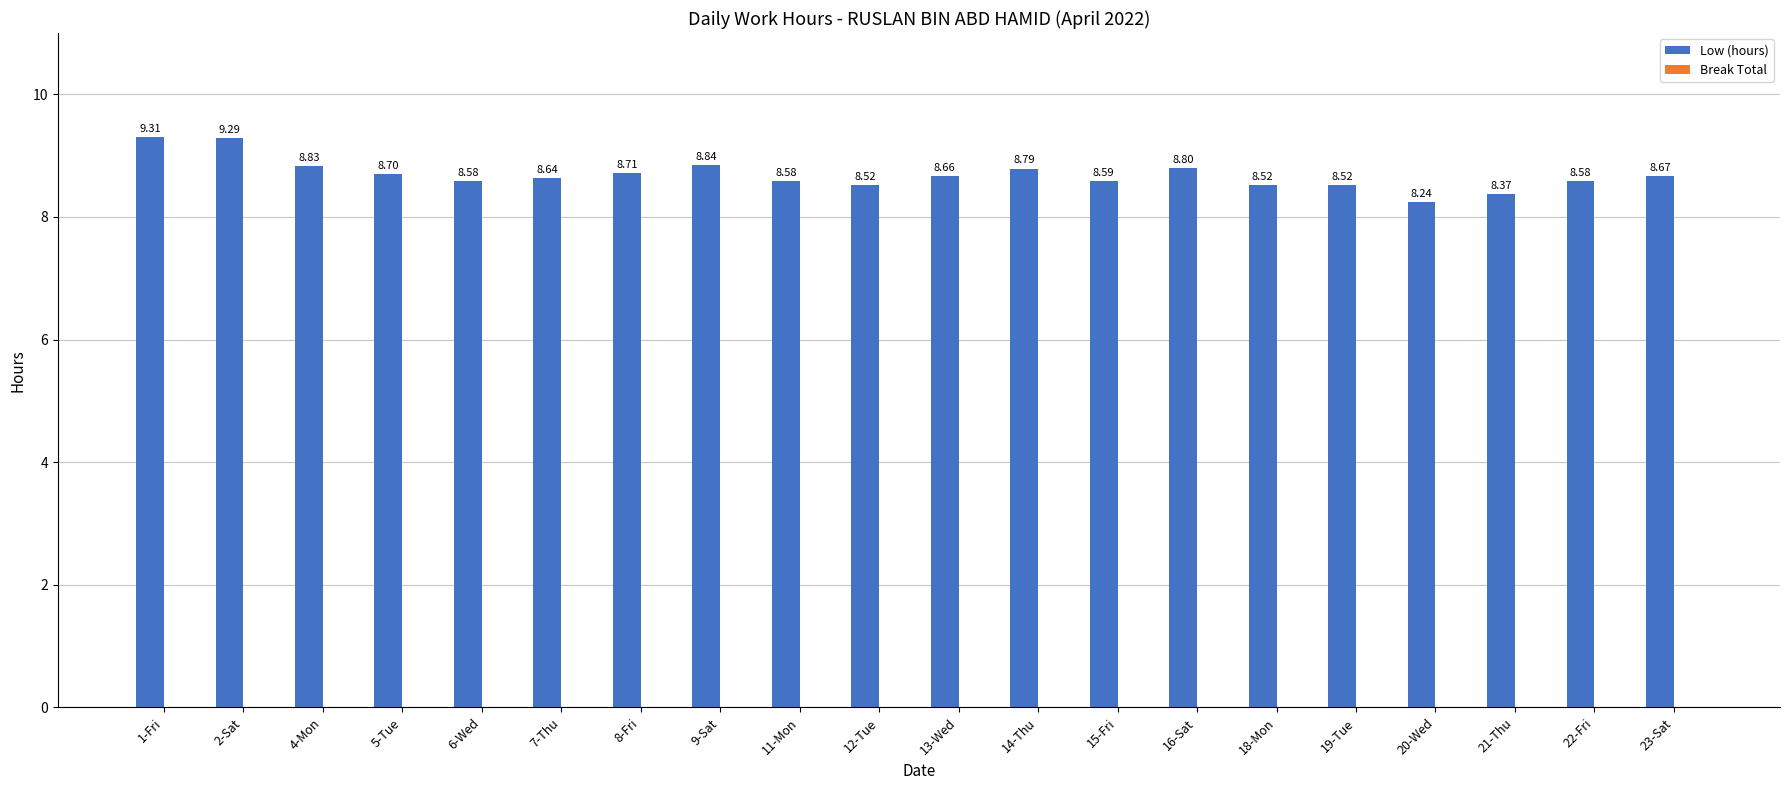

Which has a higher value, 2-Sat or 4-Mon?

2-Sat